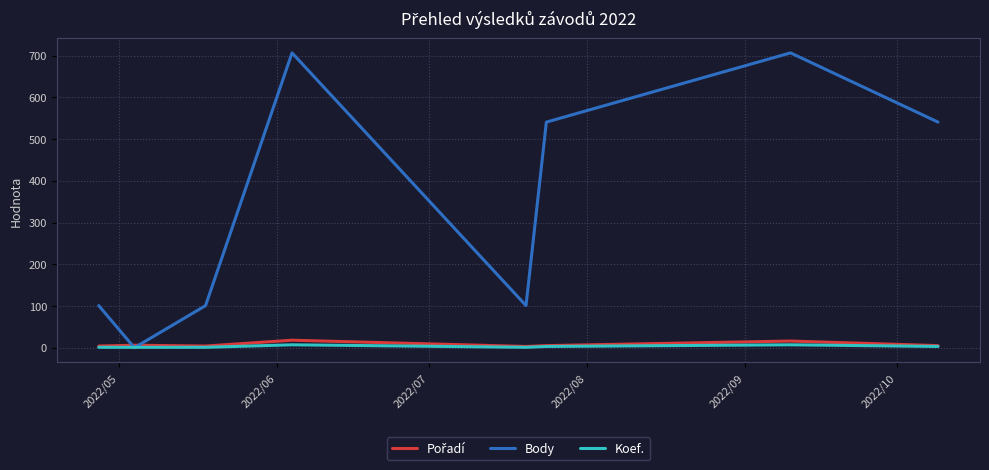

What is the maximum value for Body?

707